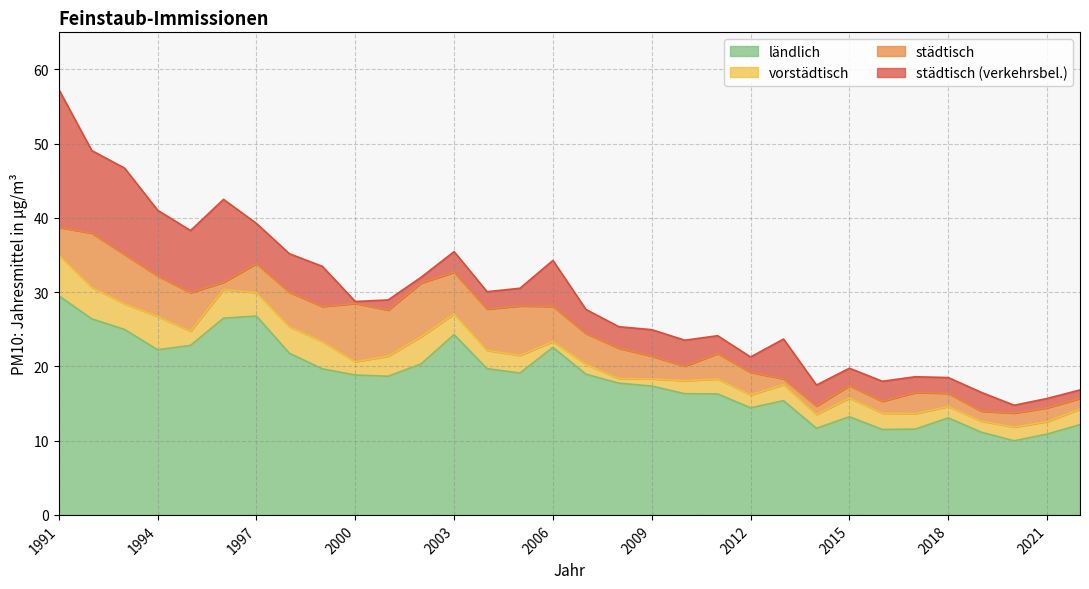

Reading left to right, extract all data points from this chart.

städtisch (verkehrsbel.): 57.3	49.1	46.7	41.0	38.3	42.5	39.3	35.2	33.5	28.7	29.0	32.0	35.5	30.1	30.5	34.3	27.7	25.4	24.9	23.5	24.1	21.3	23.7	17.5	19.8	18.0	18.6	18.5	16.5	14.8	15.7	16.8
städtisch: 38.7	38.0	35.1	32.2	29.9	31.3	33.9	30.0	28.1	28.5	27.6	31.2	32.7	27.7	28.1	28.1	24.4	22.4	21.4	20.0	21.7	19.2	18.3	14.7	17.4	15.3	16.5	16.4	14.0	13.7	14.4	15.7
vorstädtisch: 35.0	30.7	28.4	26.7	24.8	30.4	29.9	25.4	23.3	20.6	21.4	24.0	27.1	22.2	21.5	23.4	20.3	18.4	18.3	18.1	18.3	16.2	17.5	13.5	15.7	13.7	13.7	14.6	12.6	11.8	12.6	14.2
ländlich: 29.5	26.4	25.0	22.2	22.8	26.5	26.8	21.8	19.7	18.8	18.7	20.3	24.3	19.7	19.1	22.6	18.9	17.7	17.4	16.3	16.3	14.4	15.4	11.7	13.2	11.5	11.6	13.1	11.1	10.0	10.9	12.2